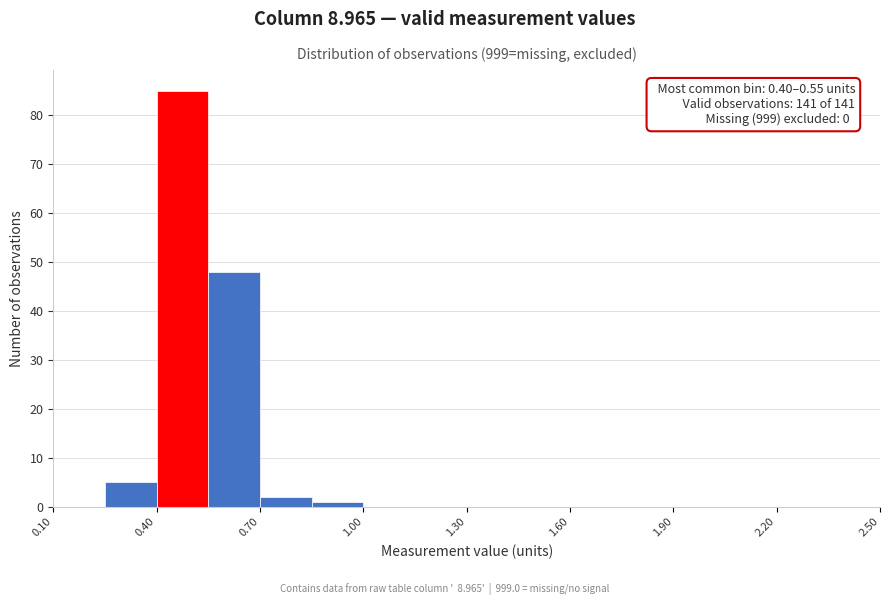

Around what value on the x-axis is the tallest bar? Give the approximate position of its centre, as read against the axis.

0.50